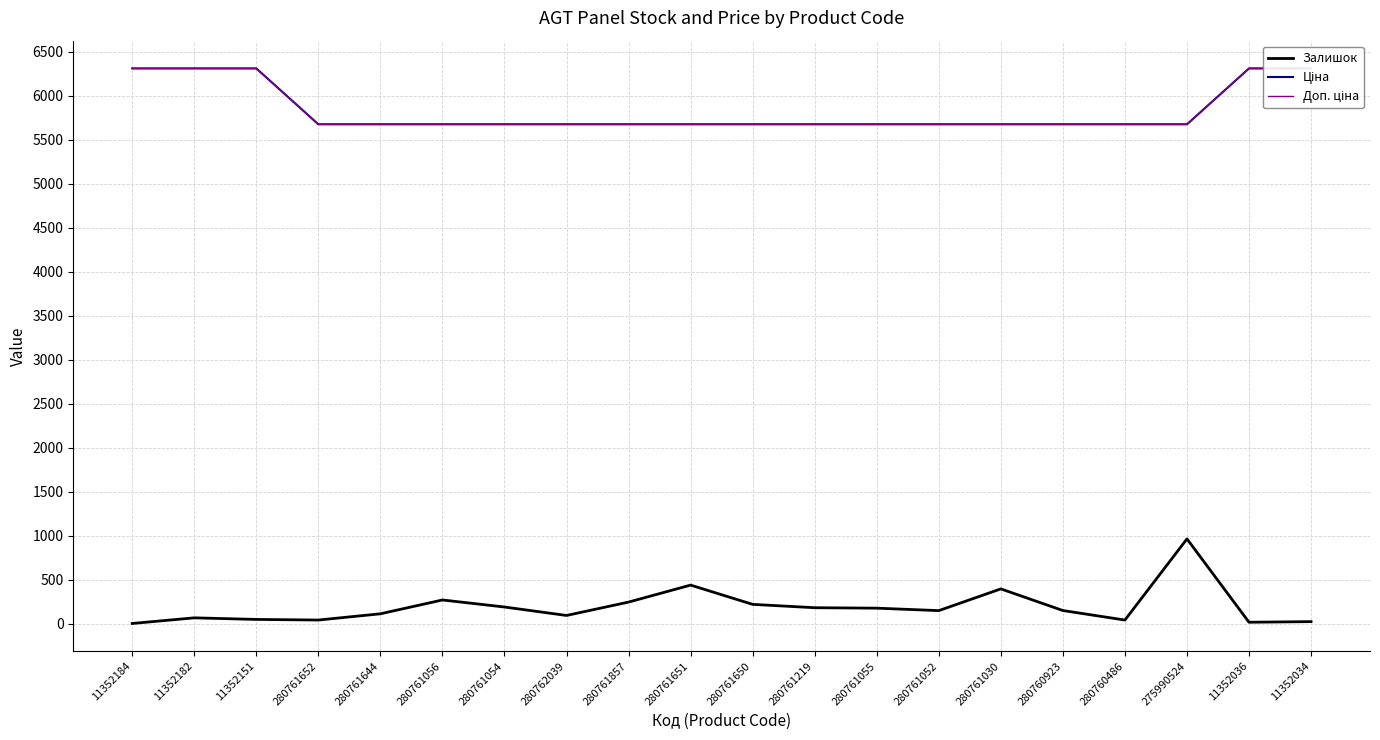

What are all the series names shown in the legend?

Залишок, Ціна, Доп. ціна